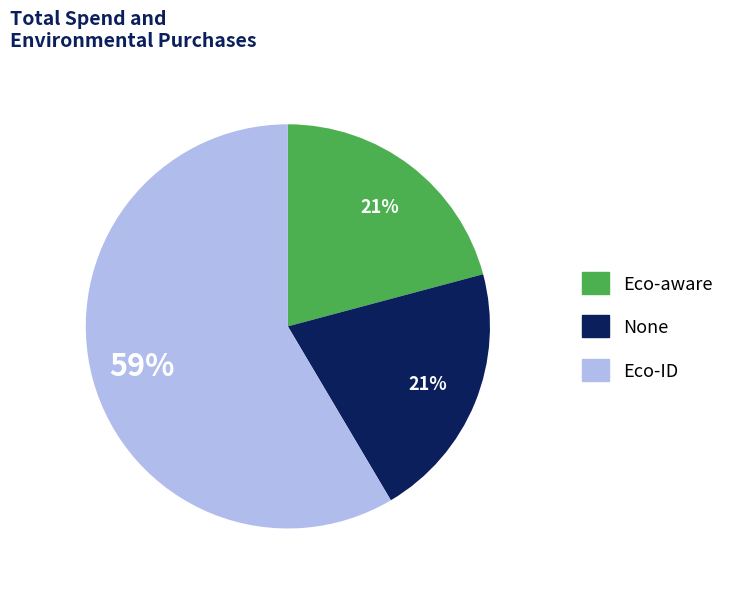

Is there any slice that represents more than half of the pie?

Yes